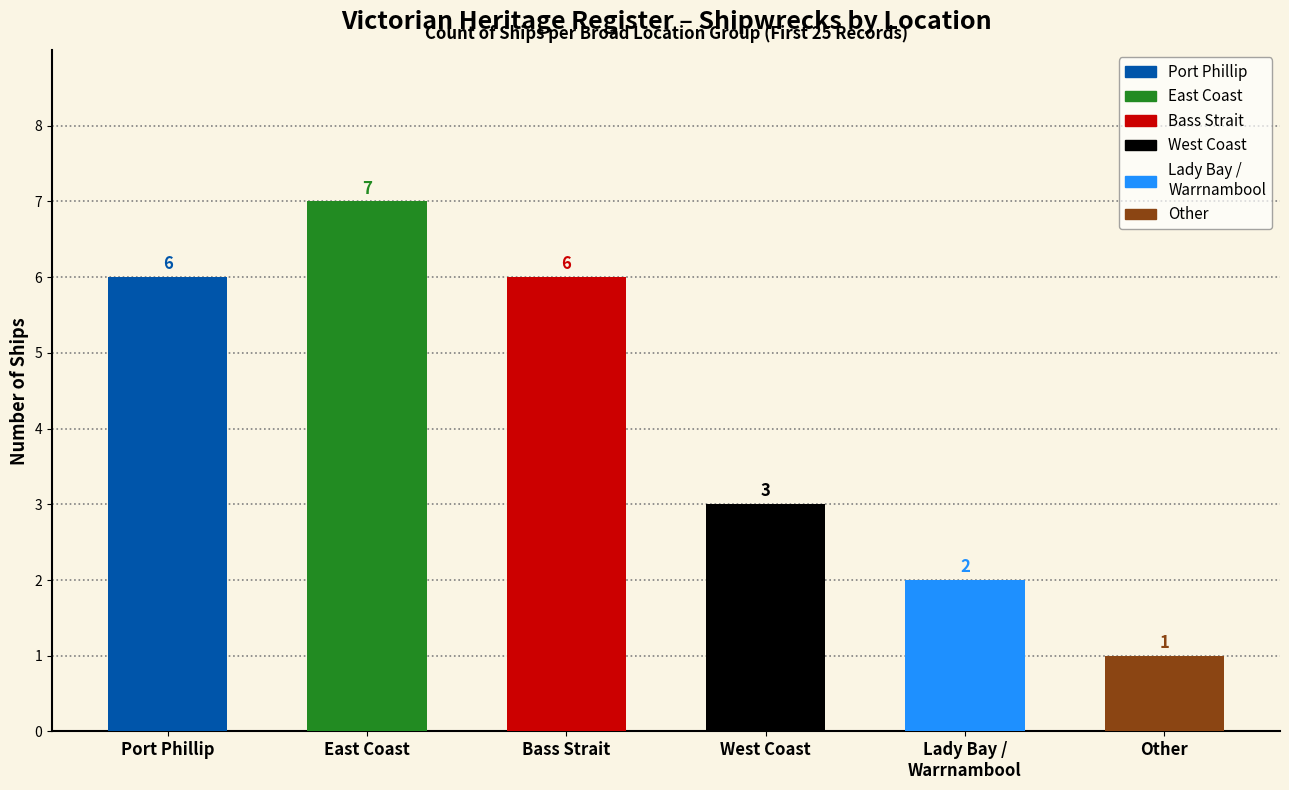

How many series are shown in this chart?

1